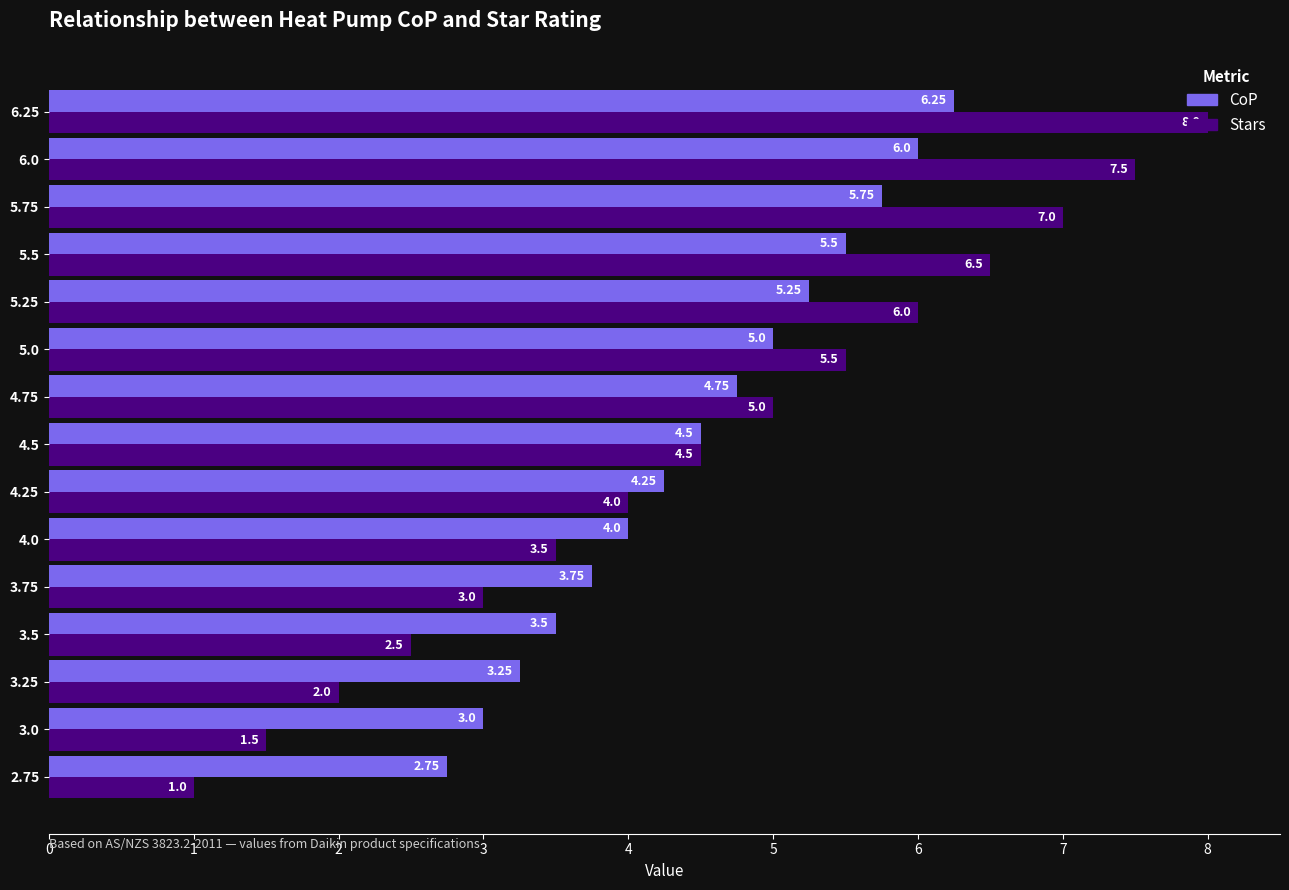

What is the difference between the second highest and second lowest values in the CoP series?

3.0